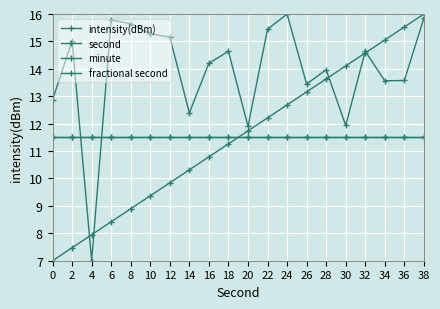

Which series has the largest range (max minus min)?

intensity(dBm)